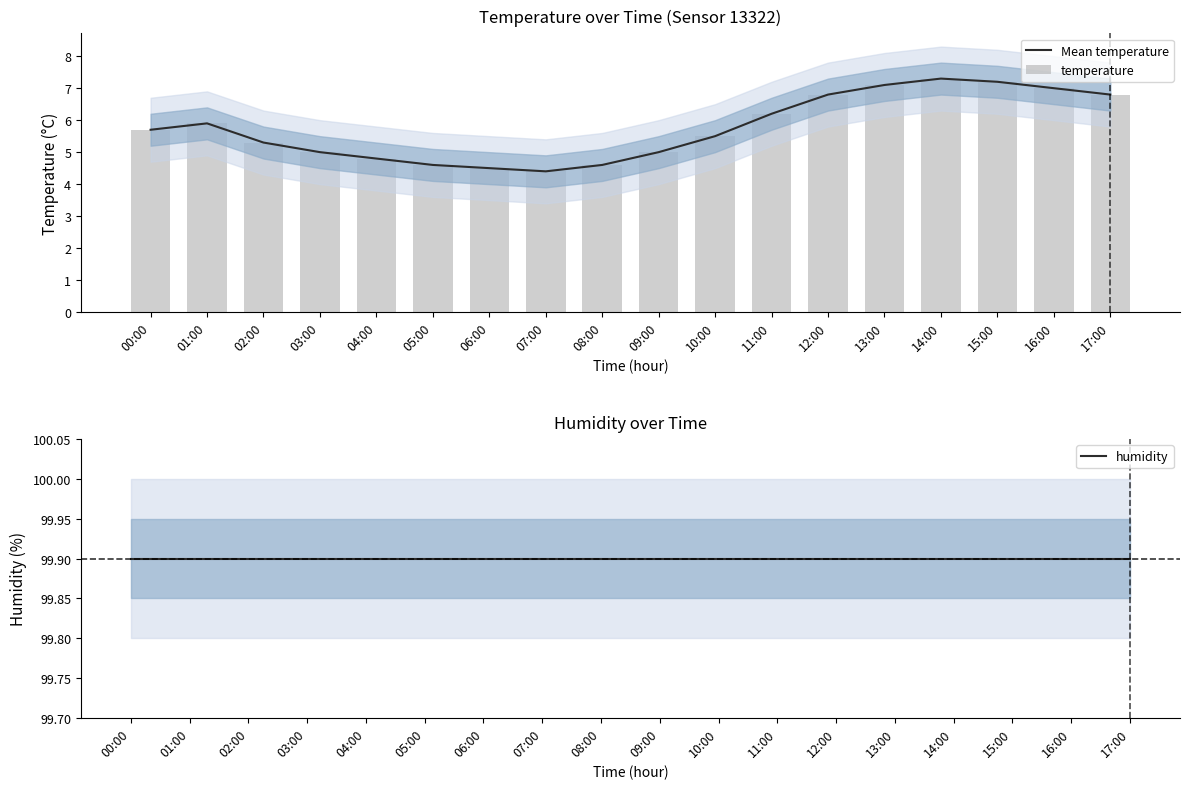

What is the spread (max minus min) of values at 10:00?

94.4